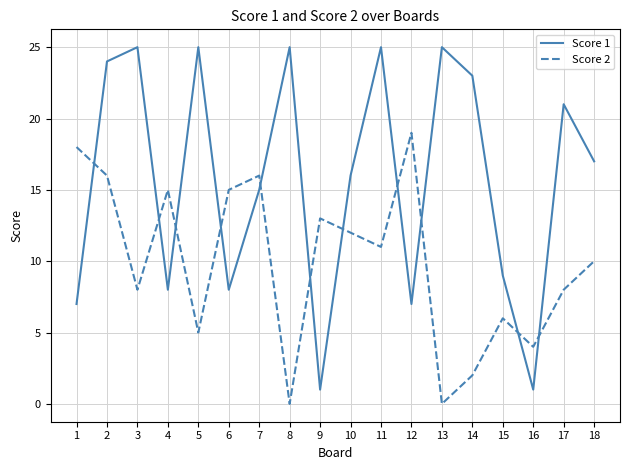

What is the average value of the Score 1 series?

16